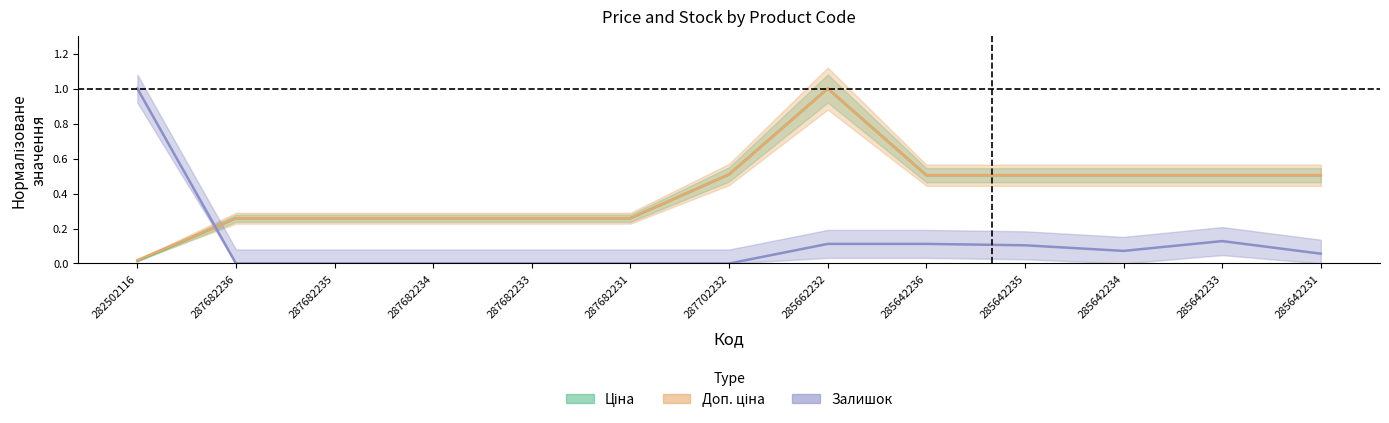

At which category does Ціна reach its first local peak?

285662232